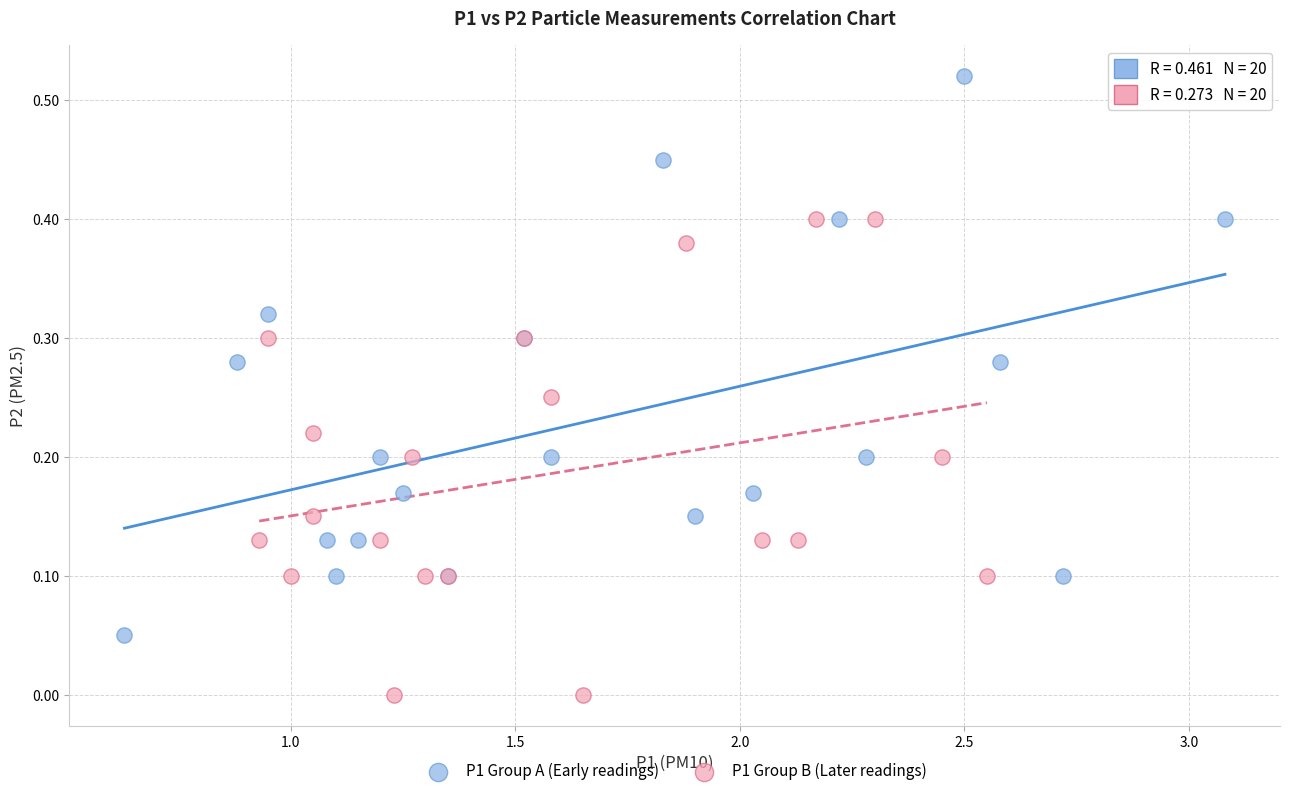

Which series reaches the maximum Y coordinate?

P1 Group A (Early readings)